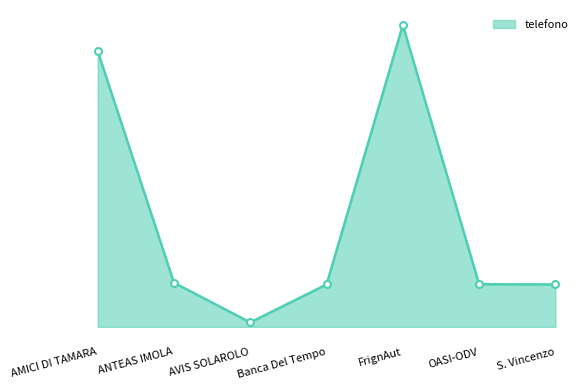

How many interior local peaks (higher than both neighbors) does the data have?

1